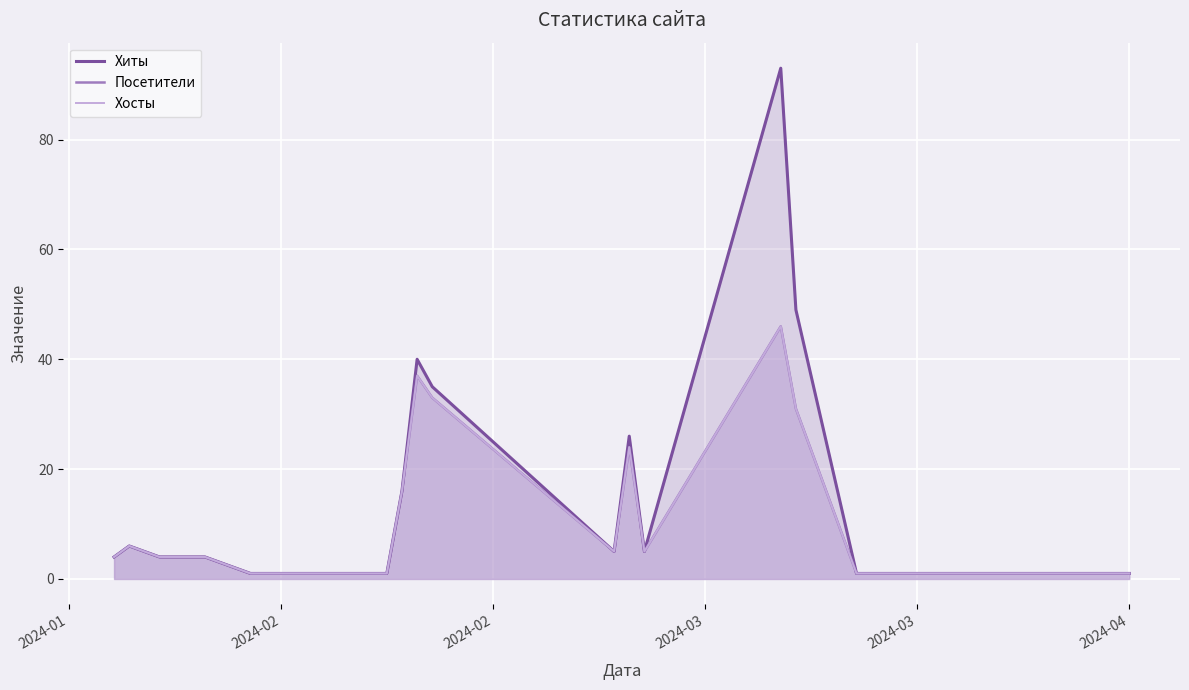

How many interior local peaks does the Посетители series have?

4